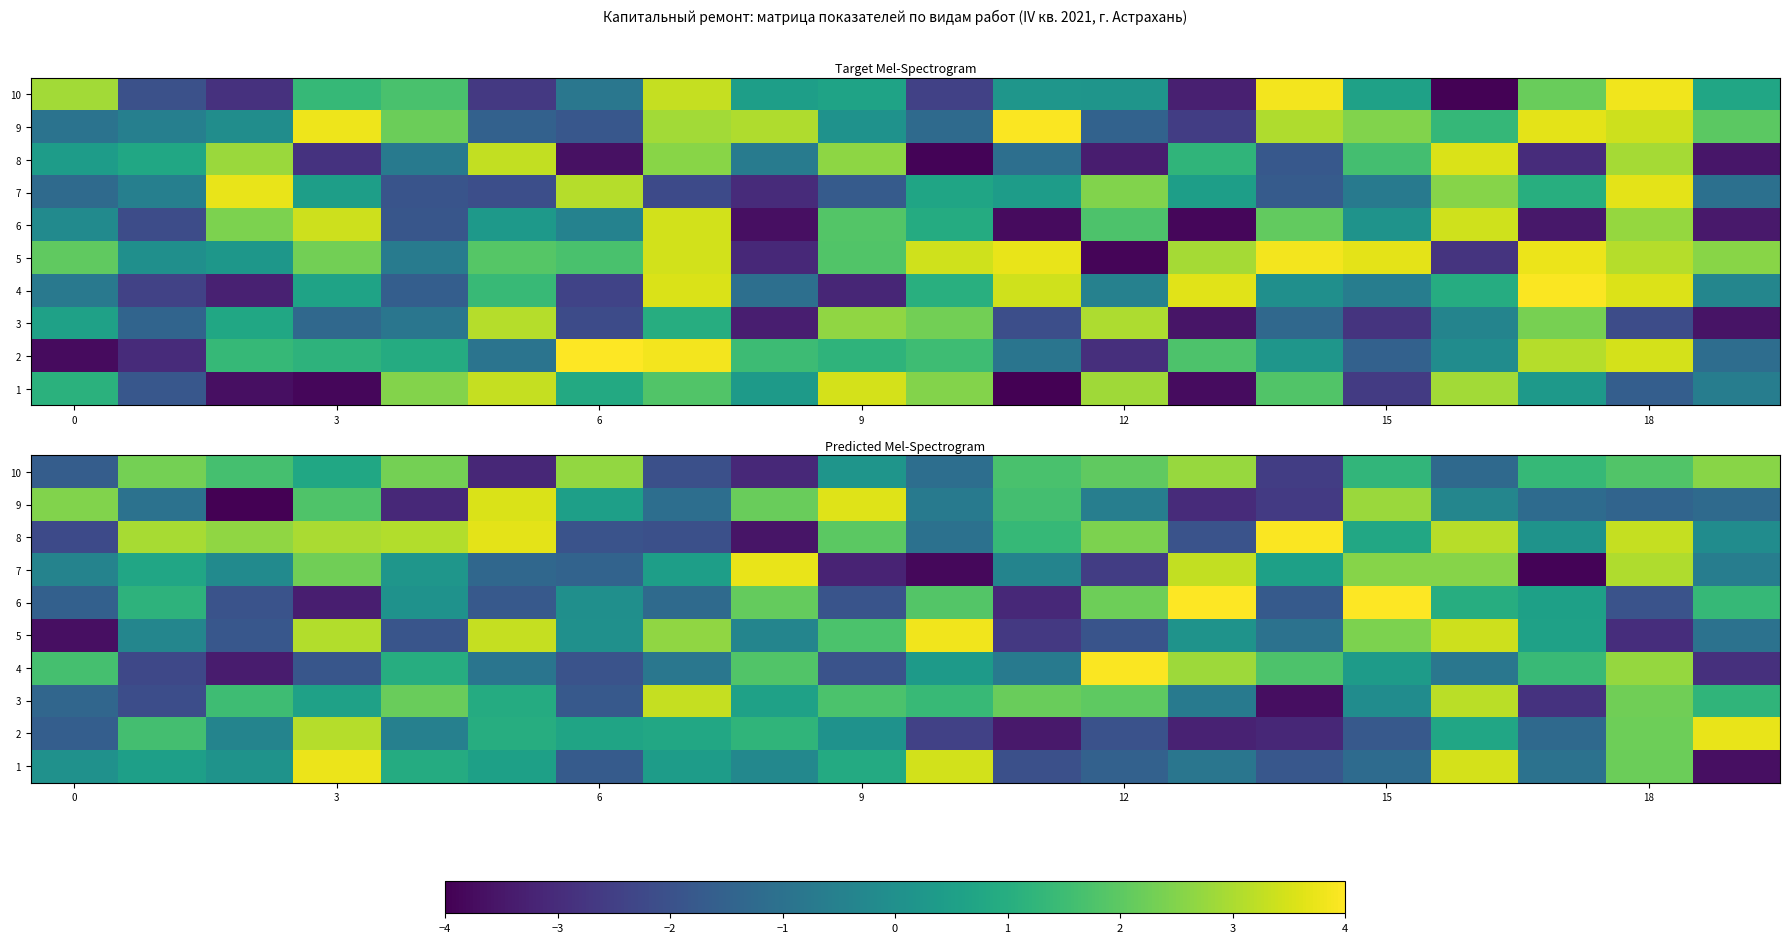

Count the number of categories in the chart.

20